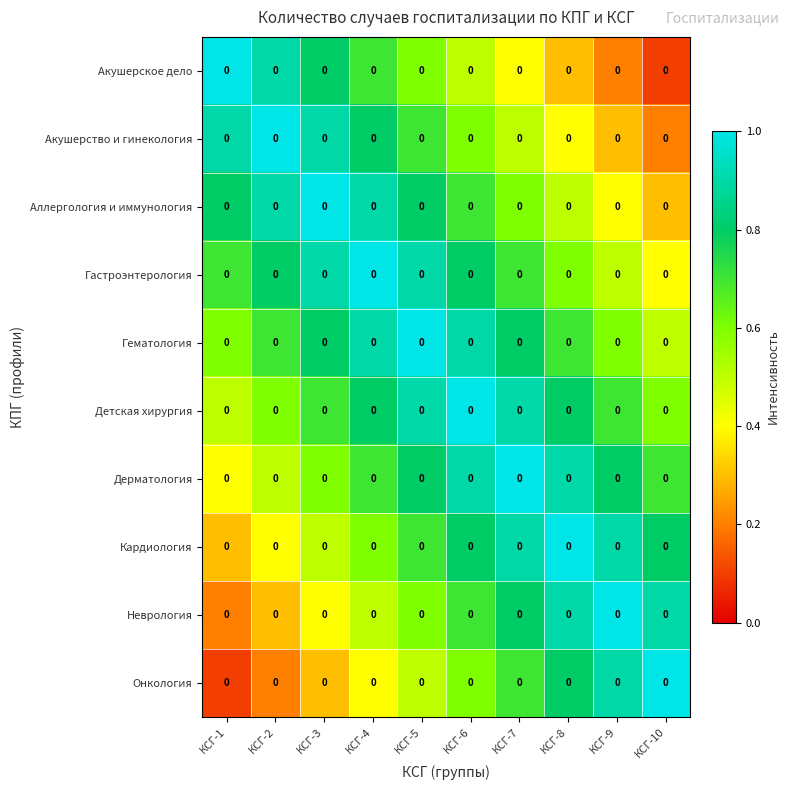

True or false: Дерматология has a value of 0.3 at КСГ-2.

False